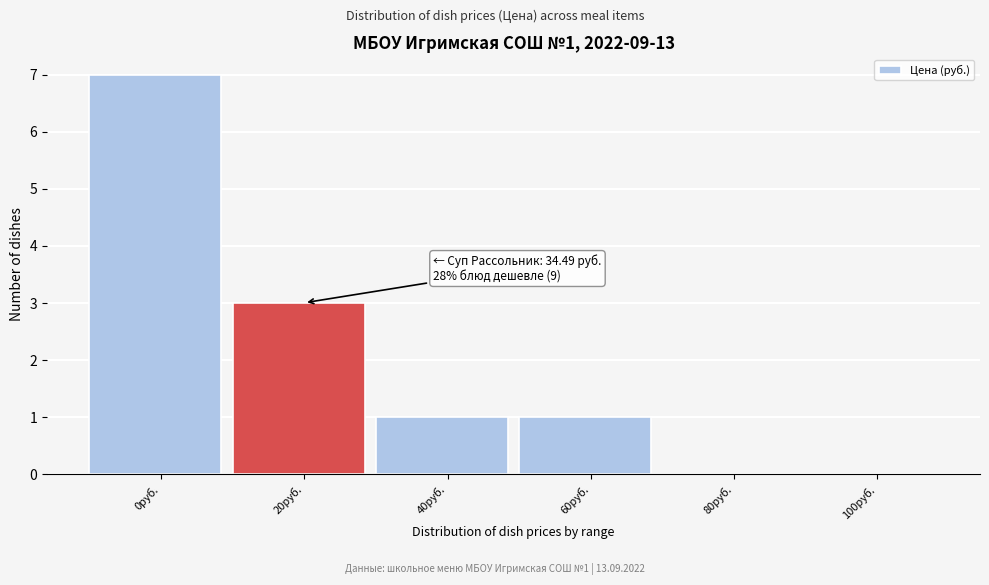

Reading left to right, list all the values displayed in this chart.

0руб.=7	20руб.=3	40руб.=1	60руб.=1	80руб.=0	100руб.=0